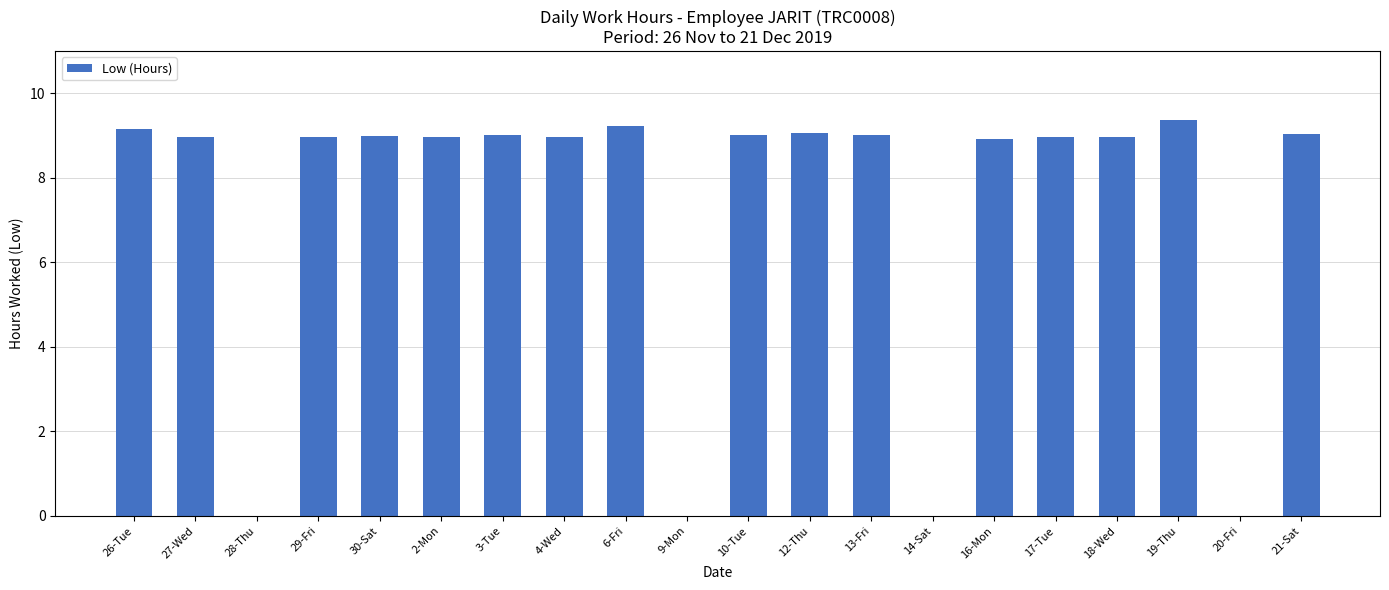

What is the sum of the values at 29-Fri and 12-Thu?

18.1